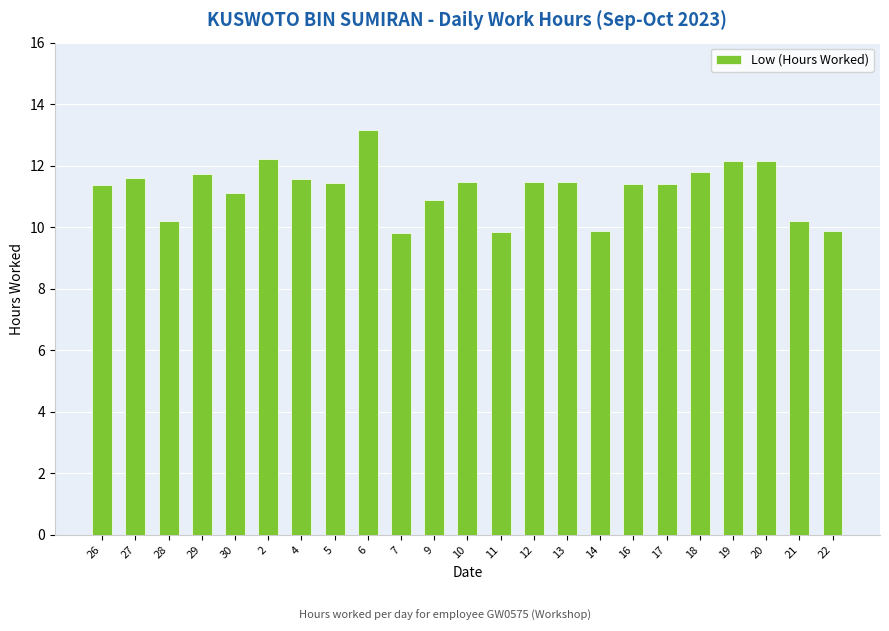

True or false: the data shows 5.2 at 21.

False